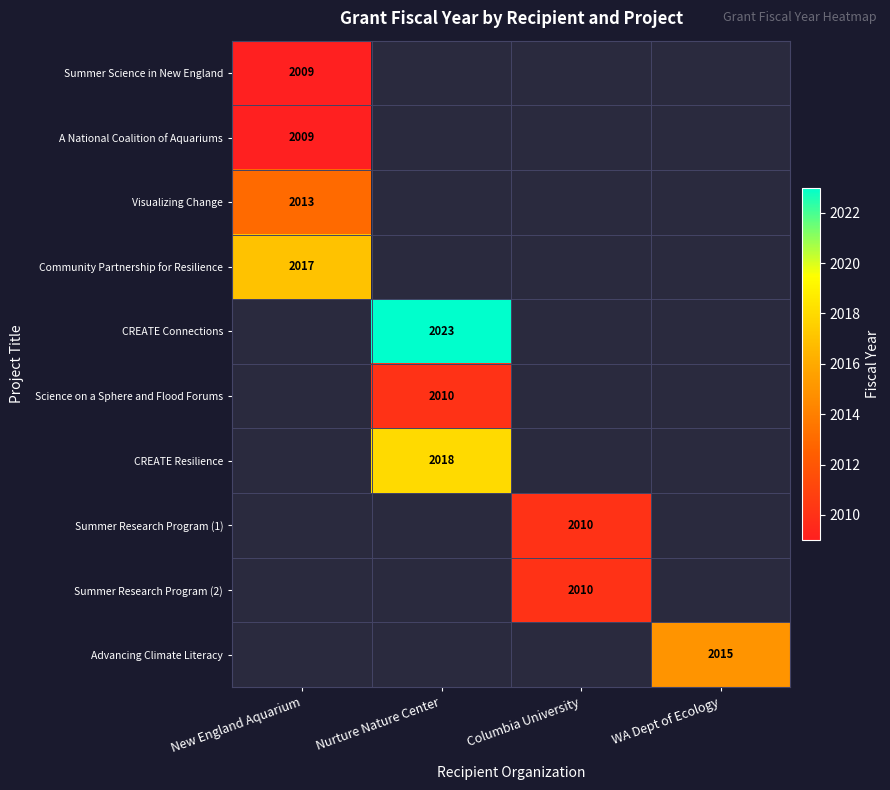

The Summer Research Program (1) series shows 2763 at Columbia University. True or false?

False